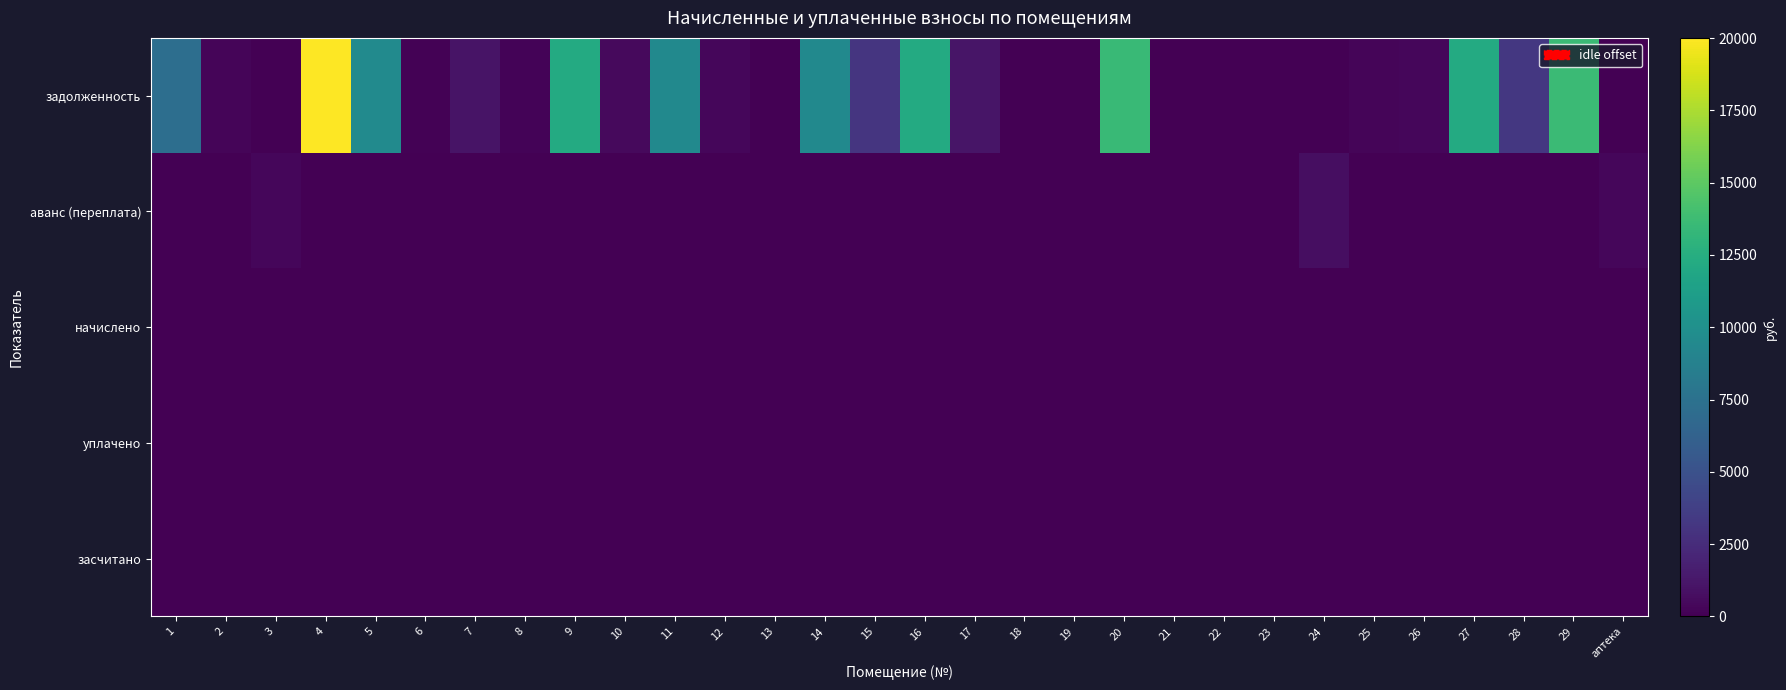

At 8, list the series in order from smallest to largest.

аванс (переплата), начислено, уплачено, засчитано, задолженность